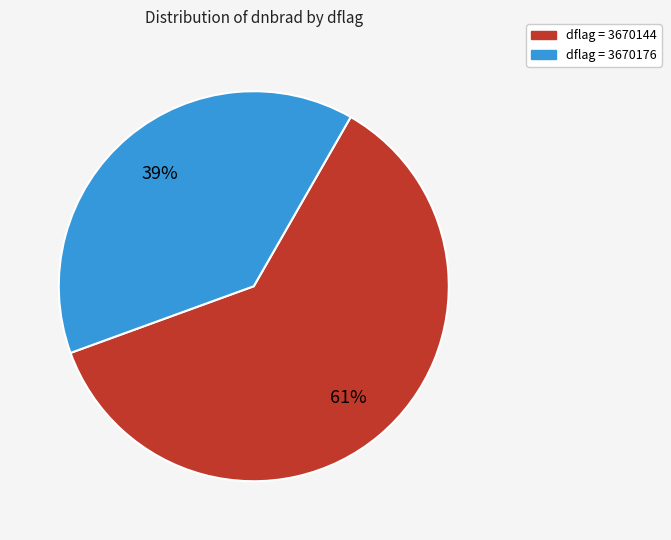

To the nearest percent, what is the difference between the largest and smallest slice percentages?

22%